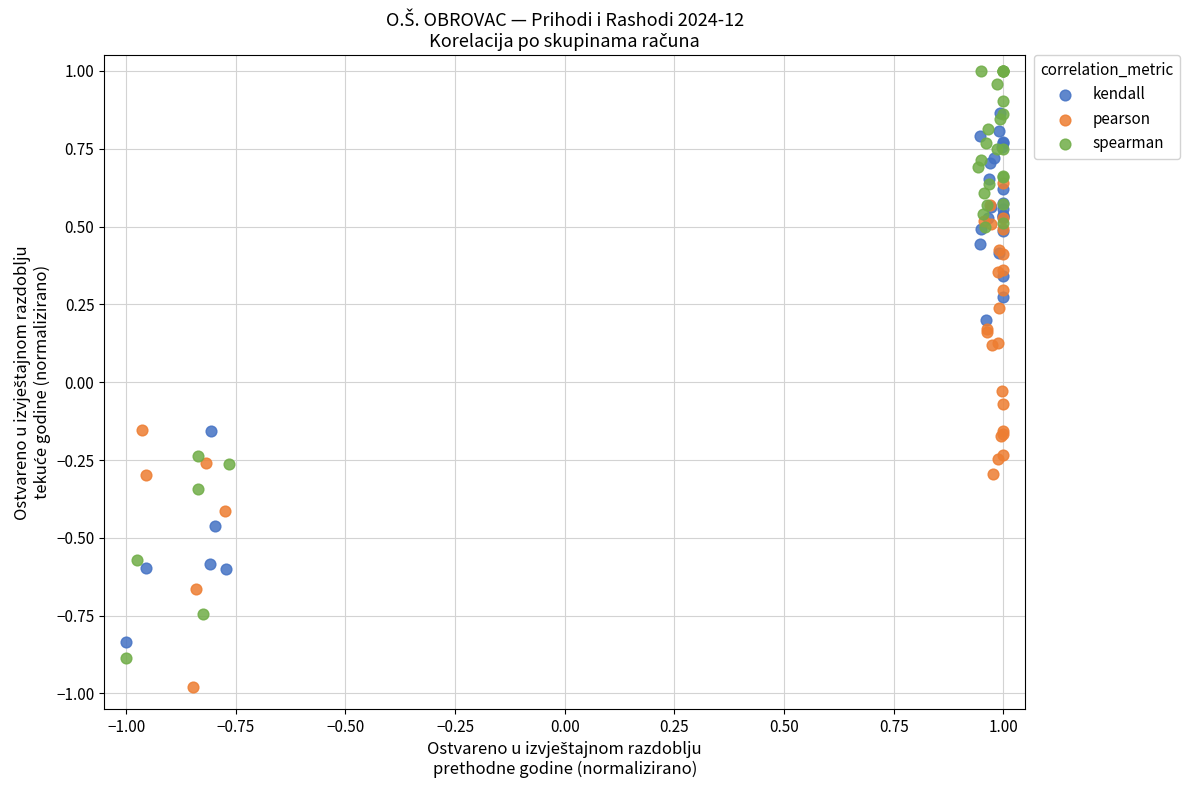

Which series reaches the maximum Y coordinate?

spearman